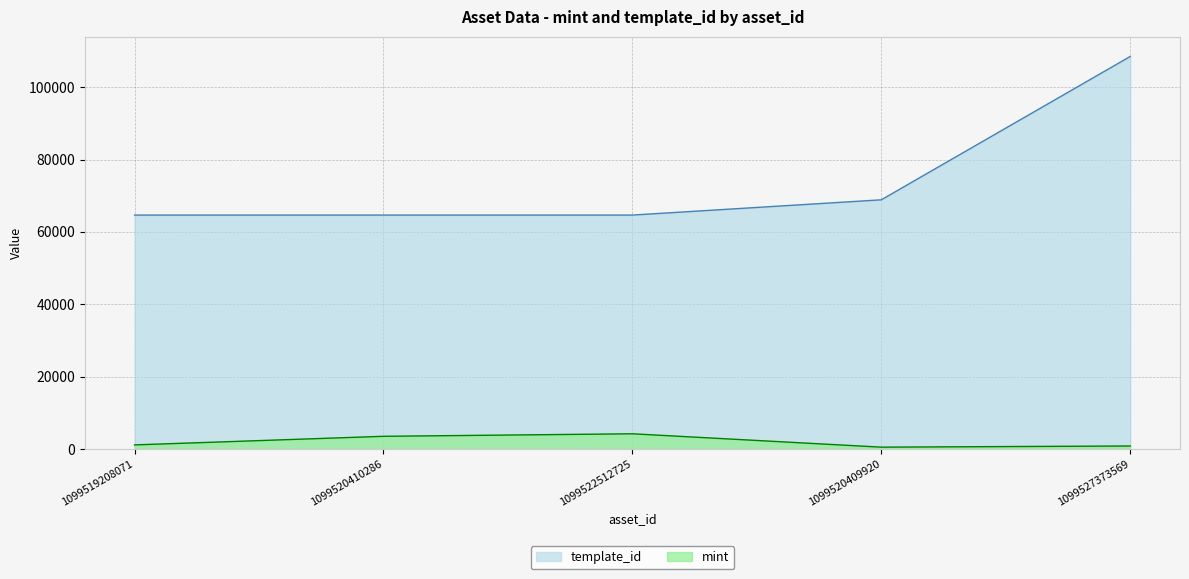

Rank the categories by template_id value from highest to lowest.

1099527373569, 1099520409920, 1099519208071, 1099520410286, 1099522512725